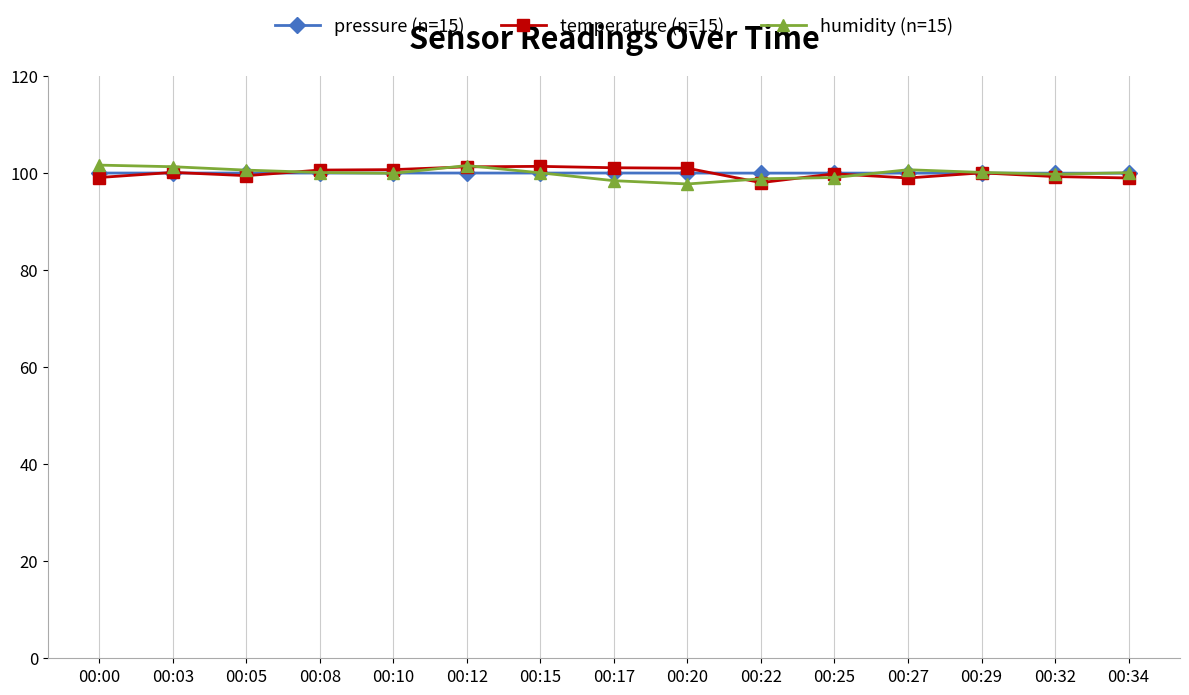

What is the minimum value shown in the chart?

97.8